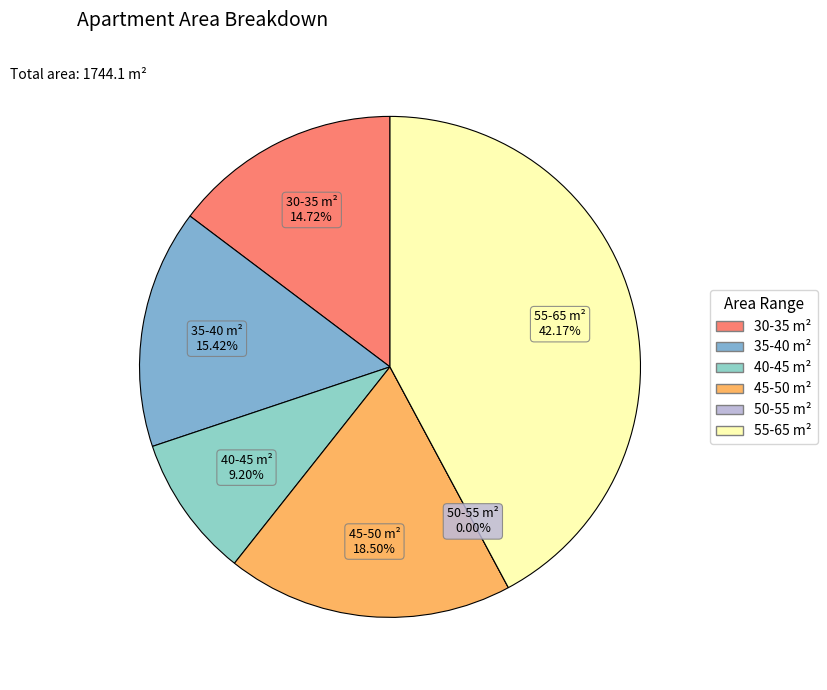

Is there a majority slice in this chart?

No